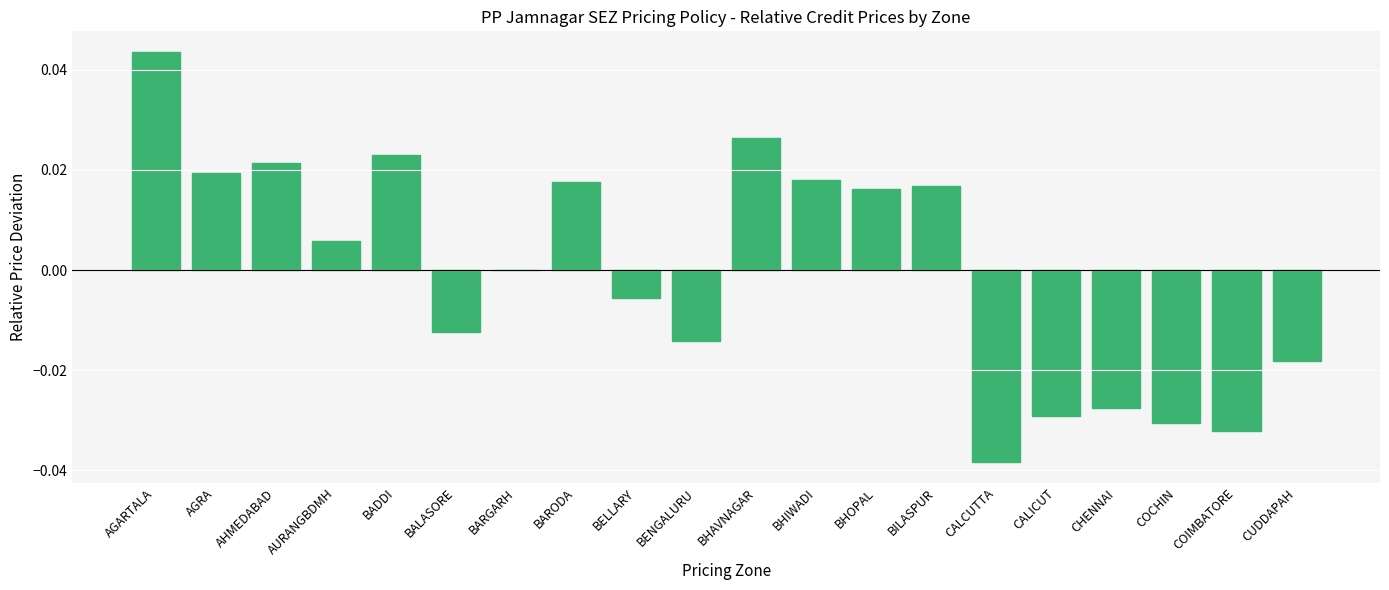

Are the bars horizontal?

No